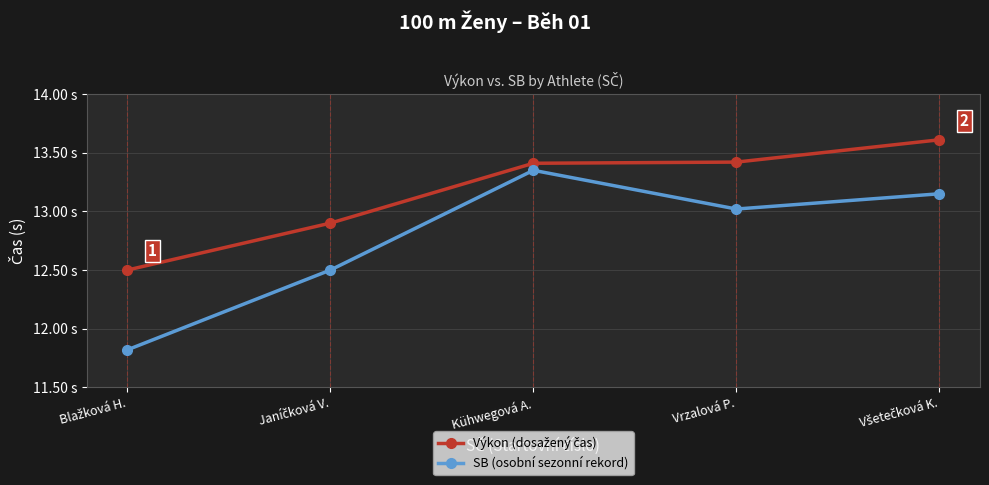

What is the sum of all Výkon (dosažený čas) values?

65.8